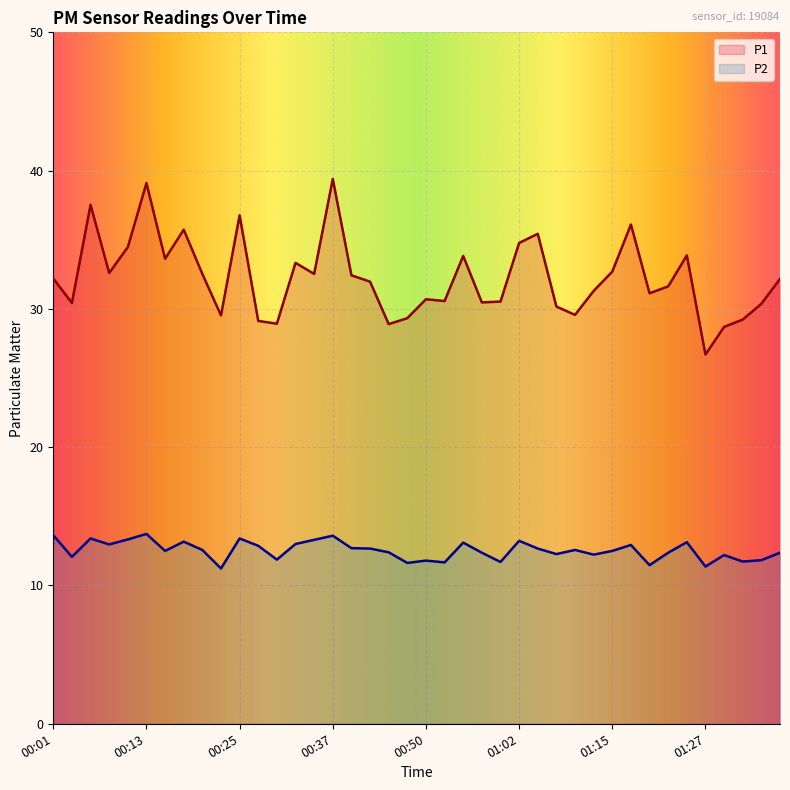

At how many categories does at least one series exceed 15?

40